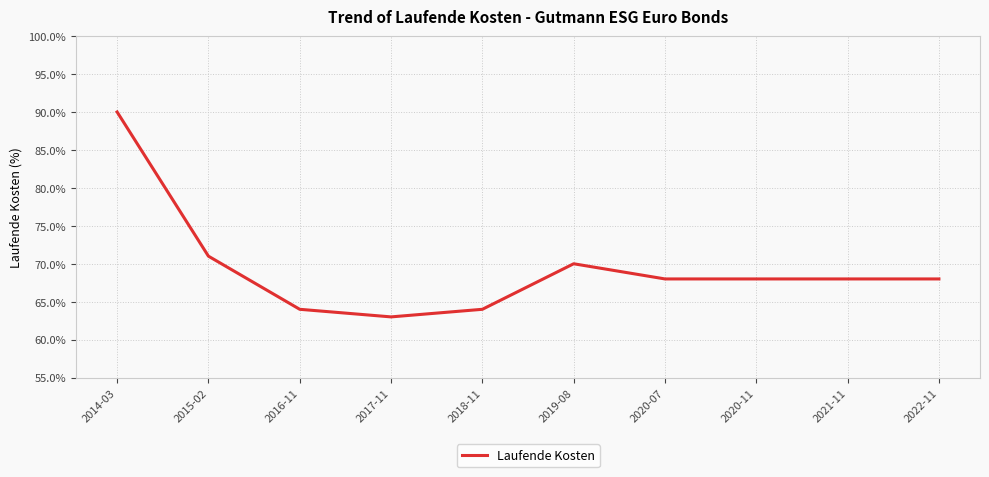

The chart shows a value of 0.2 at 2017-11. True or false?

False